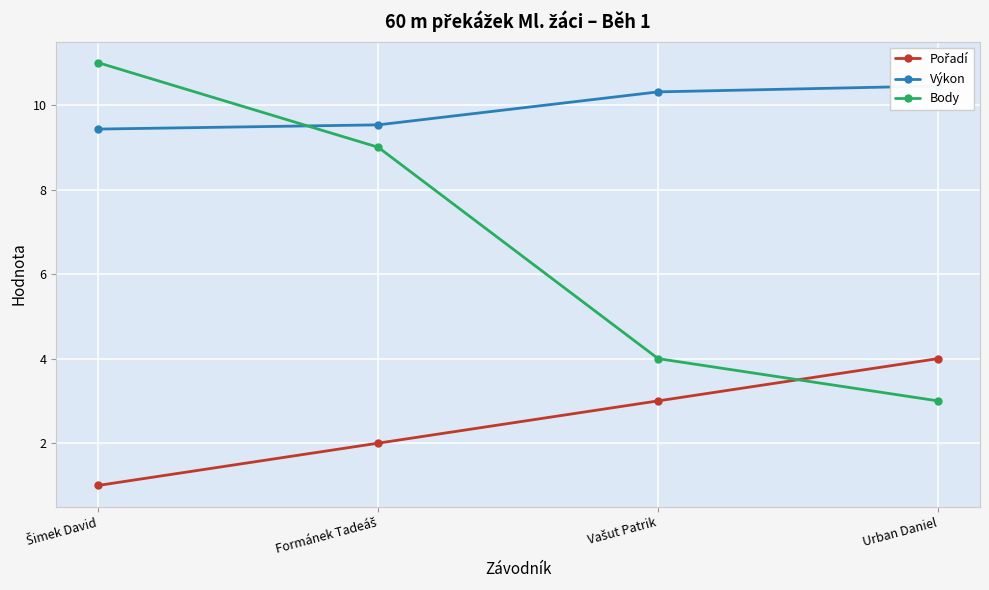

True or false: Body has more than 1 points higher than both neighbors.

False